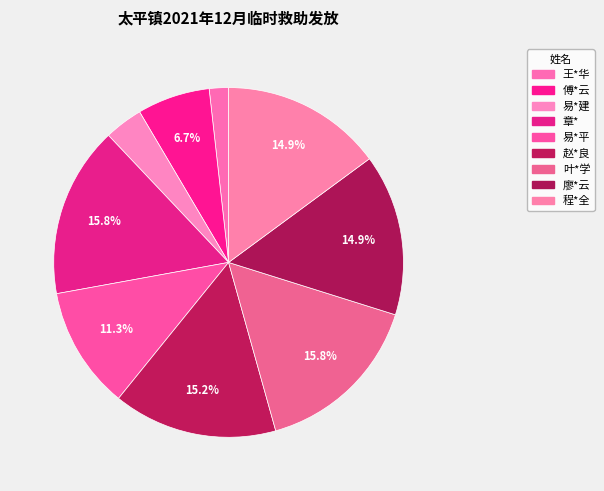

What percentage is NOT represented by 程*全?

85.1%